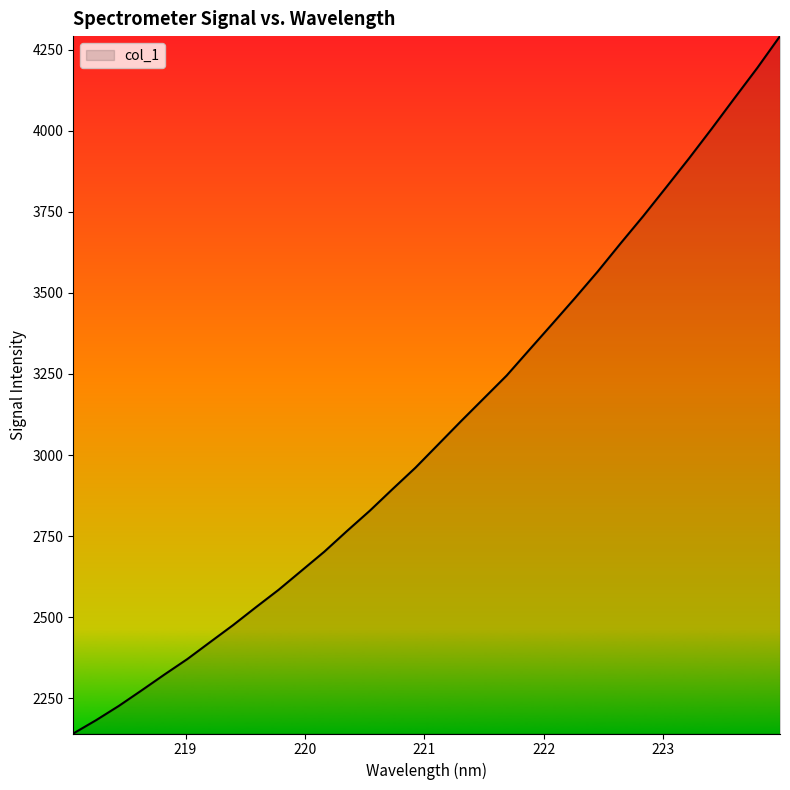

Reading left to right, transcribe all the data shown in this chart.

2141.2	2182.3	2226.5	2274.5	2323.3	2370.9	2423.2	2475.3	2530.4	2584.5	2643.1	2701.8	2765.9	2828.4	2895.3	2961.0	3032.7	3104.6	3174.8	3245.1	3324.8	3404.2	3484.2	3566.2	3652.7	3737.2	3825.5	3914.4	4006.3	4100.4	4193.5	4291.8